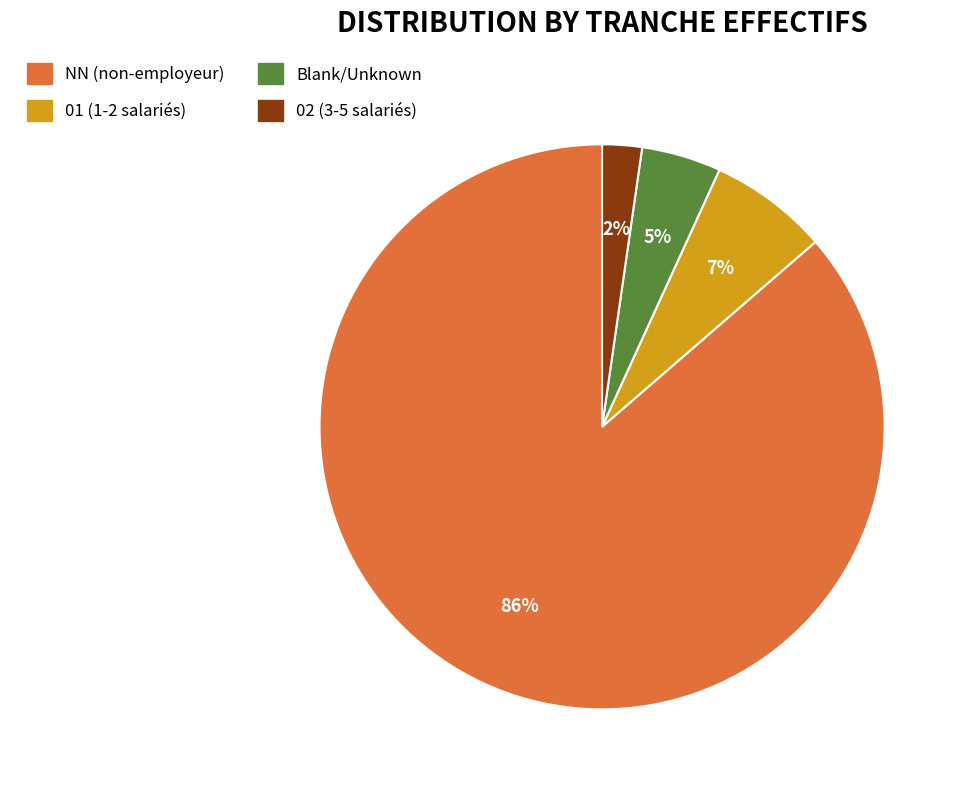

Does any single category account for the majority?

Yes